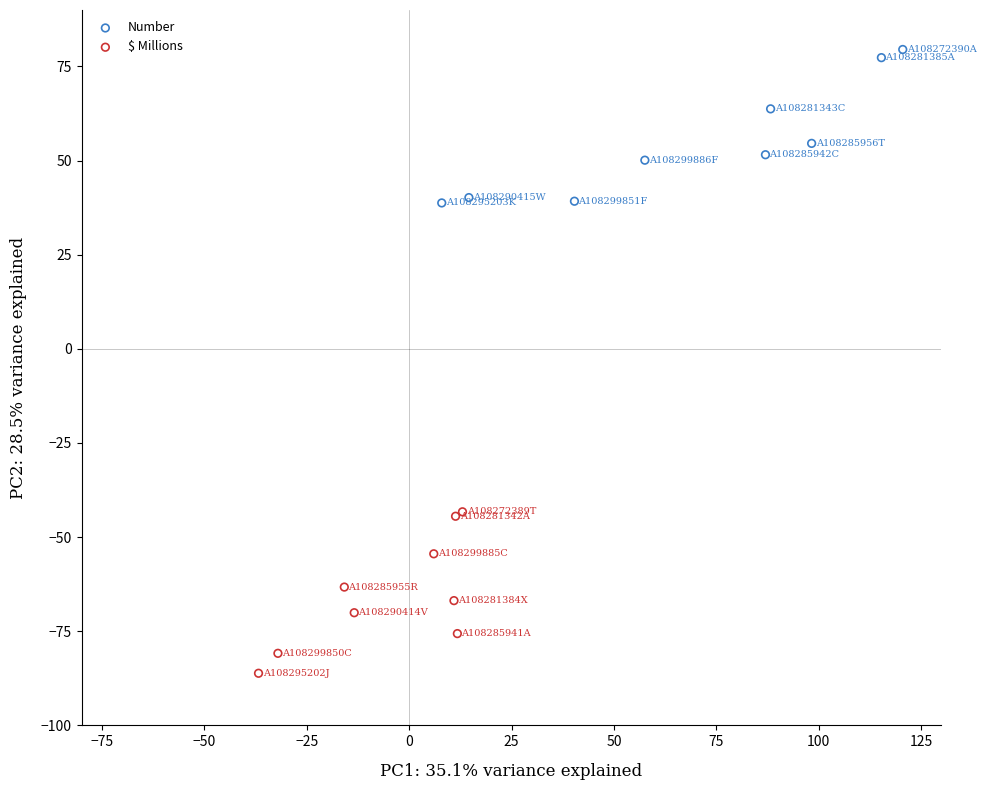

Which series reaches the minimum Y coordinate?

$ Millions